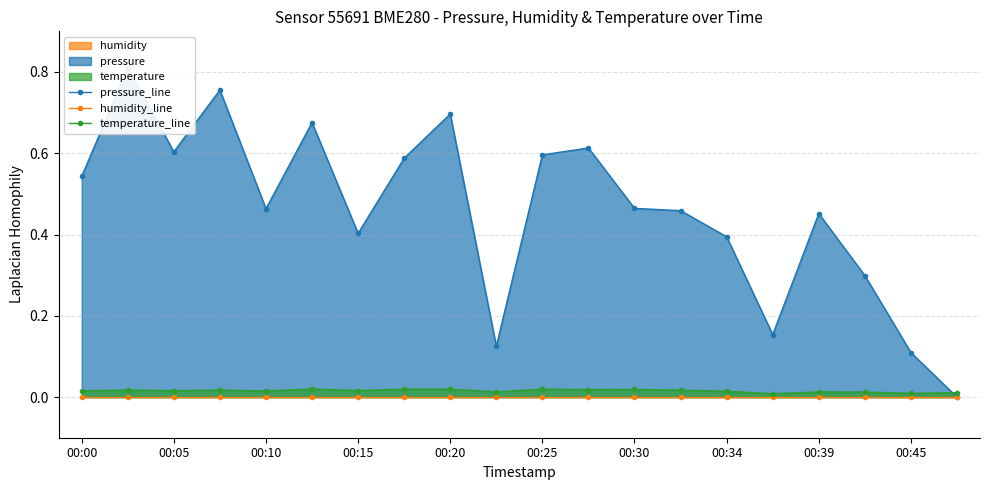

Which has a higher value, 00:34 or 00:45?

00:34